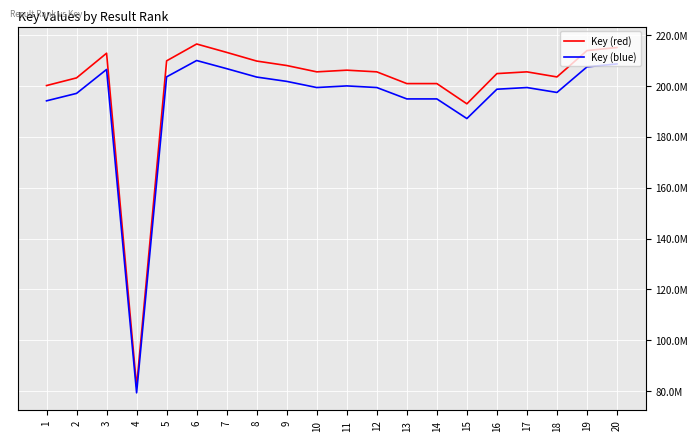

Rank the series by their average value, from highest to lowest.

Key (red), Key (blue)